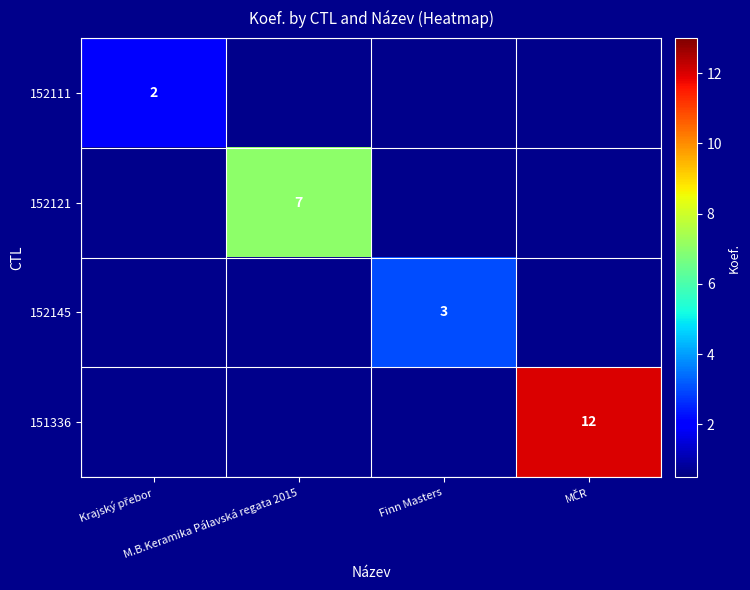

Is the value of 151336 at M.B.Keramika Pálavská regata 2015 greater than the value of 152111 at M.B.Keramika Pálavská regata 2015?

No